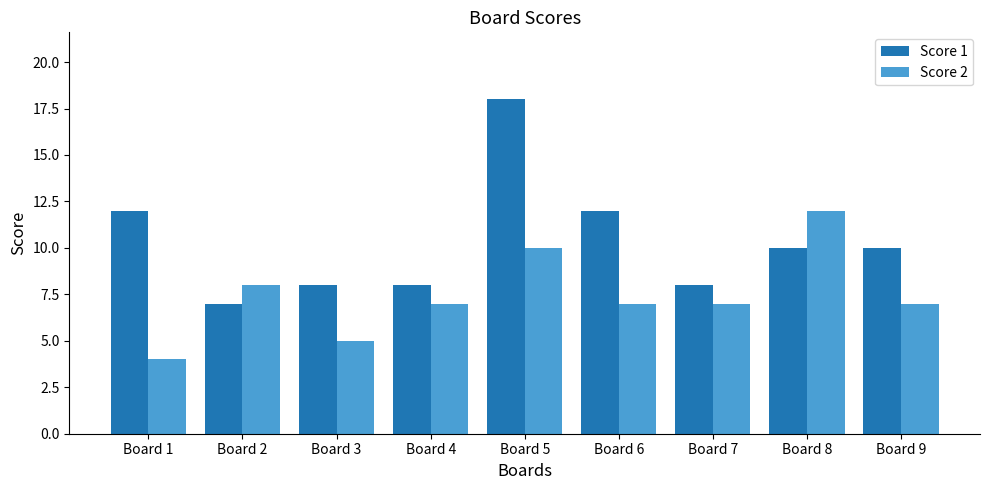

Which series has the largest total across all categories?

Score 1